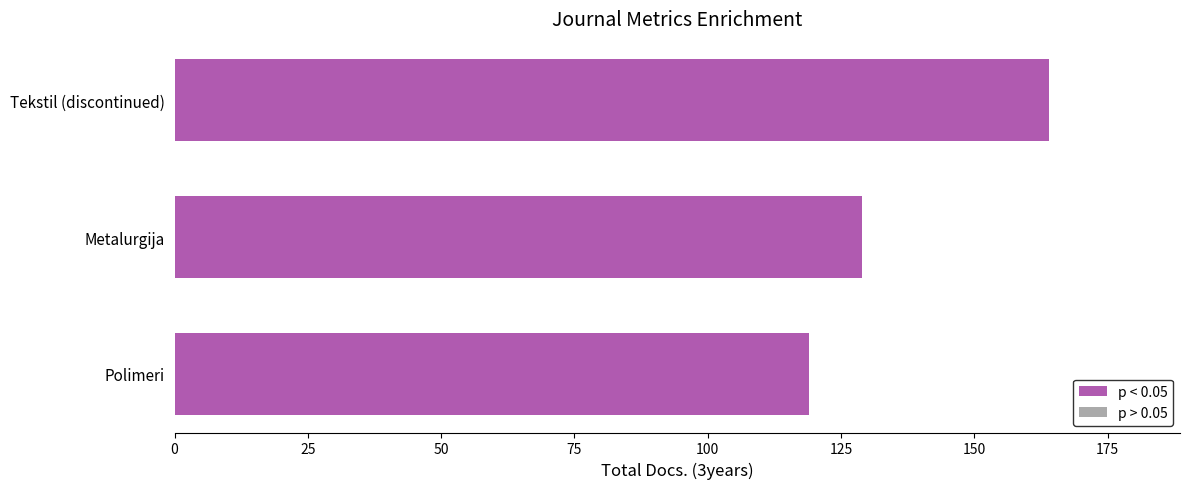

The chart shows a value of 129 at Metalurgija. True or false?

True